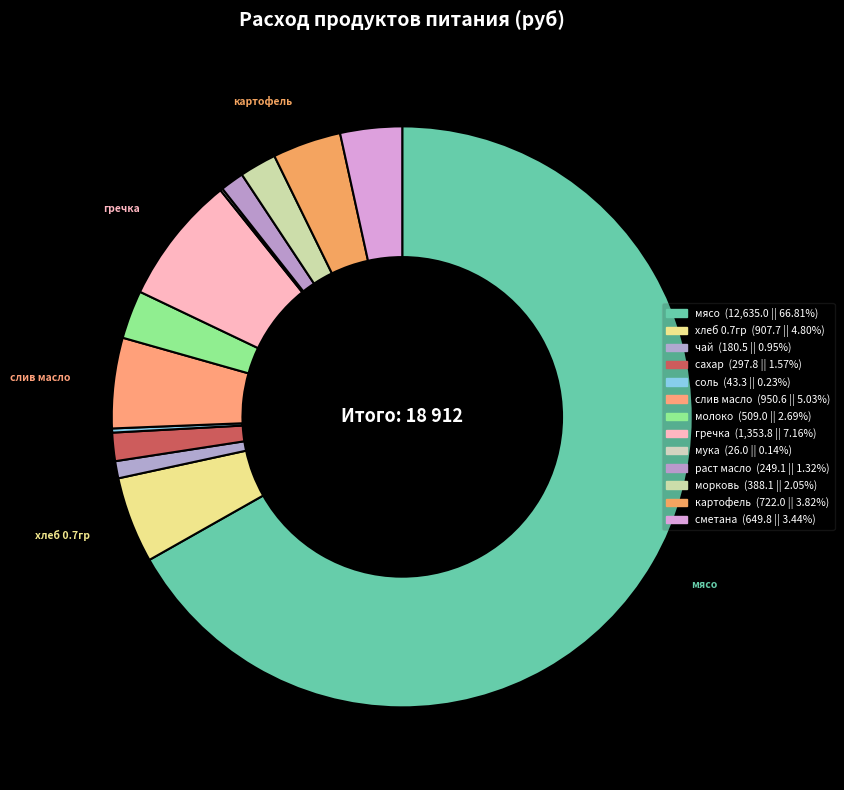

Is the sum of мука and слив масло greater than half?

No